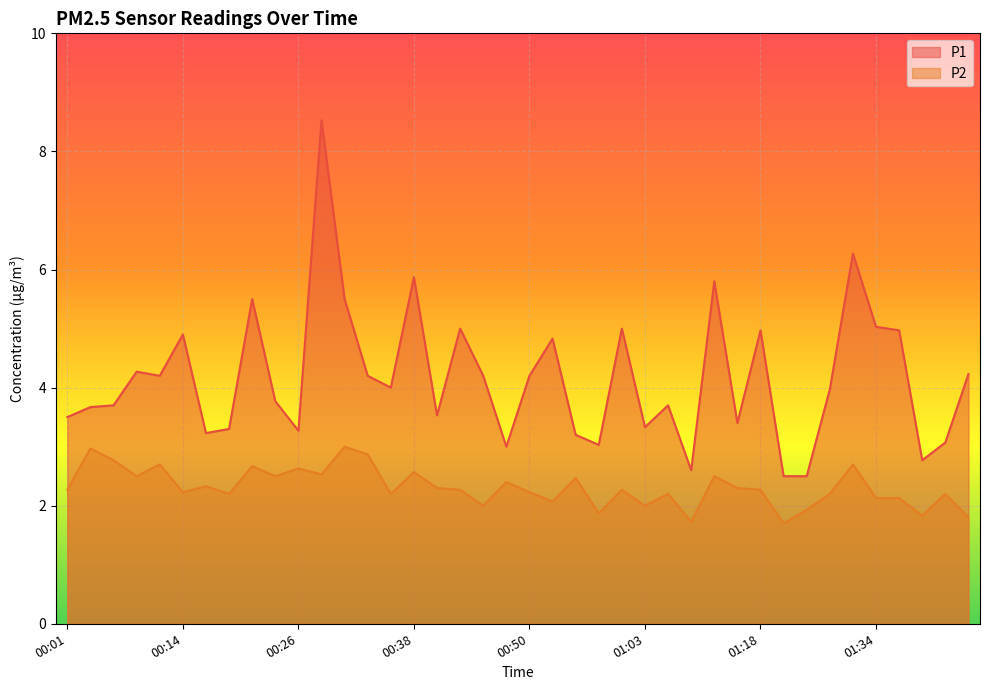

True or false: P1 and P2 cross at least once.

False